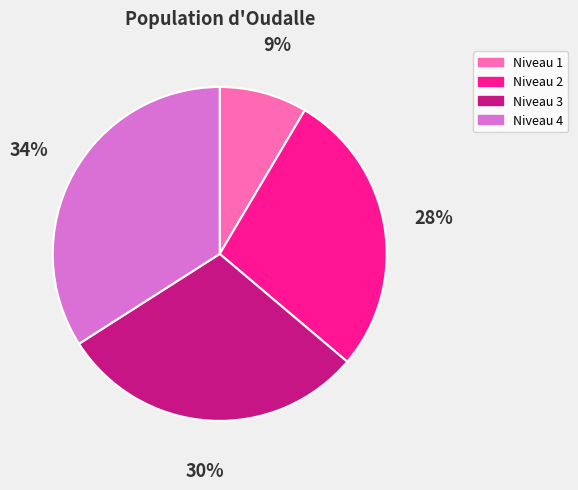

Do Niveau 4 and Niveau 1 together represent more than half of the pie?

No